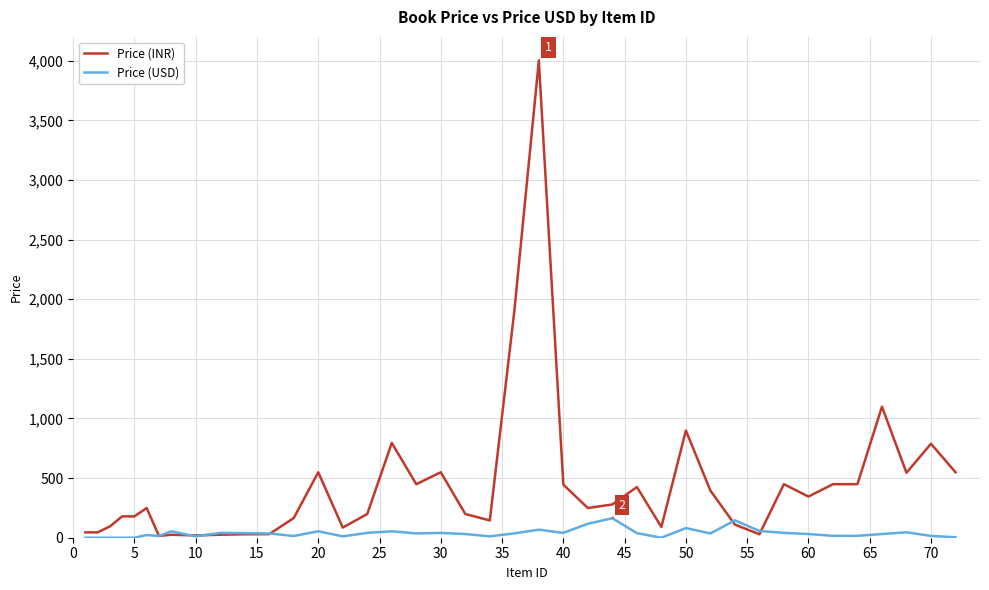

Rank the series by their maximum value, from highest to lowest.

Price (INR), Price (USD)